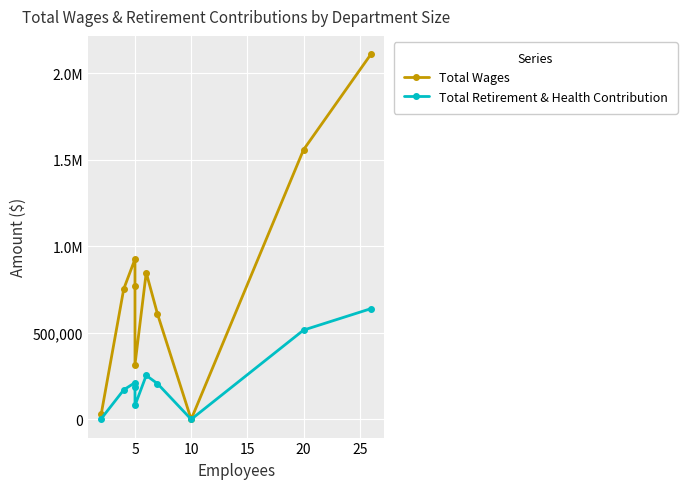

The Total Wages series shows 518842 at 5. True or false?

False